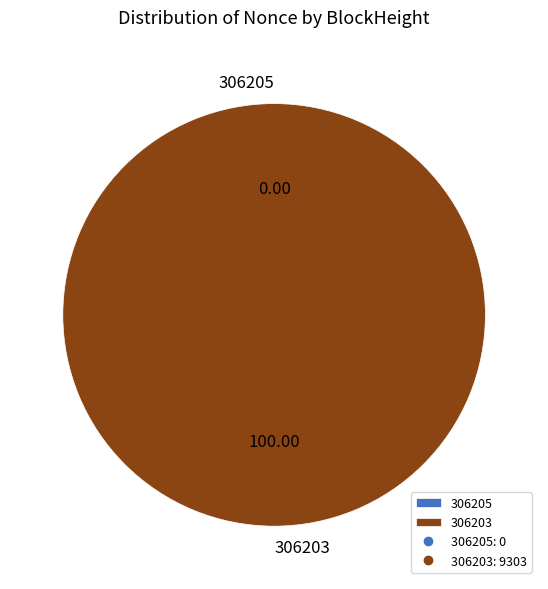

Which slice is the largest?

306203